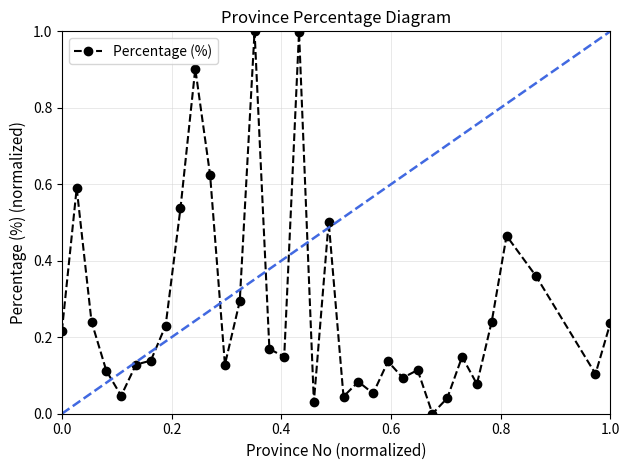

True or false: there are more than 2 points higher than both neighbors.

True